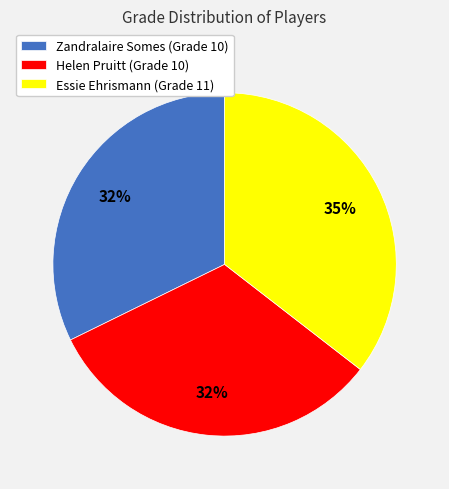

What percentage is the Essie Ehrismann slice, to the nearest percent?

35%